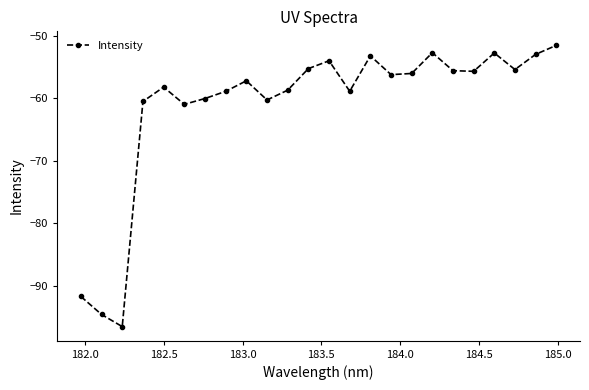

How many categories are shown in the chart?

24